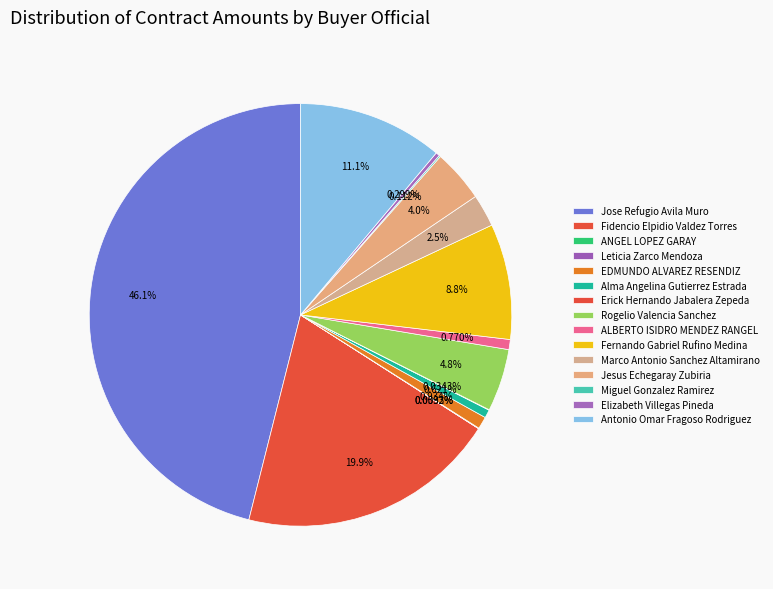

What is the total percentage of Alma Angelina Gutierrez Estrada and Antonio Omar Fragoso Rodriguez?

11.7%